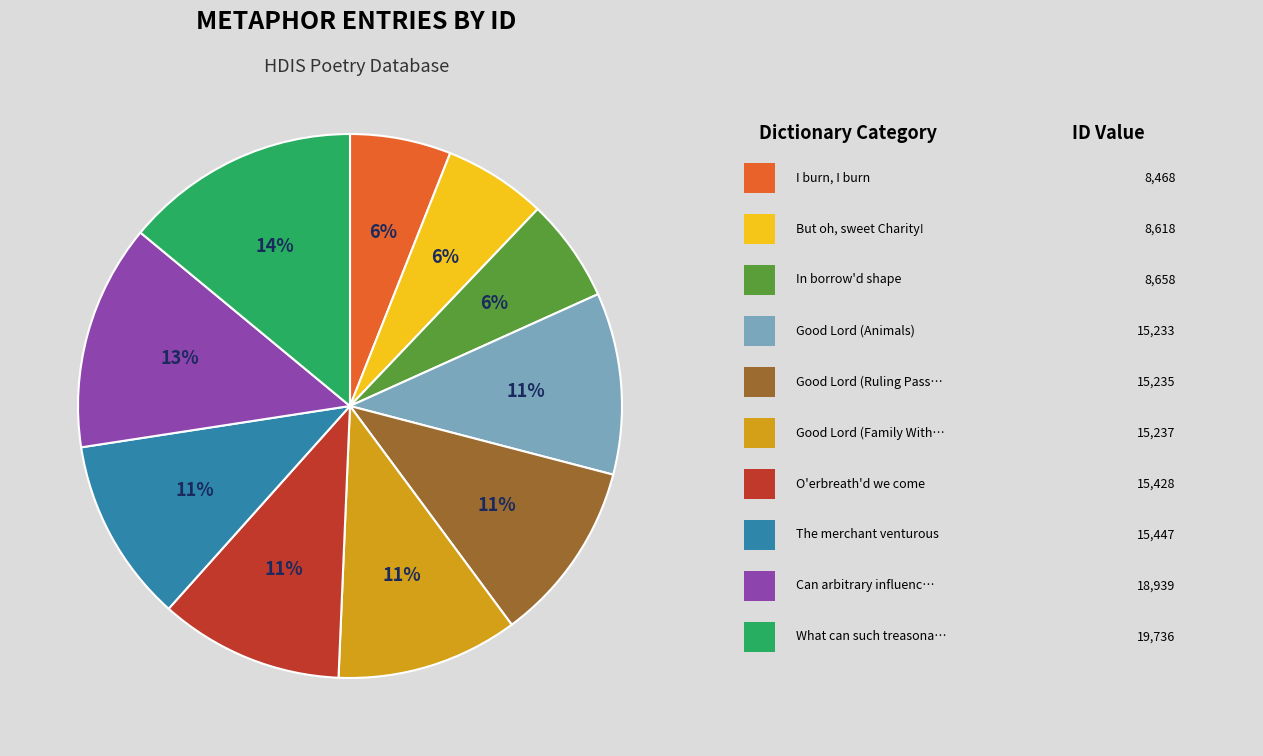

To the nearest percent, what is the average slice percentage?

10%